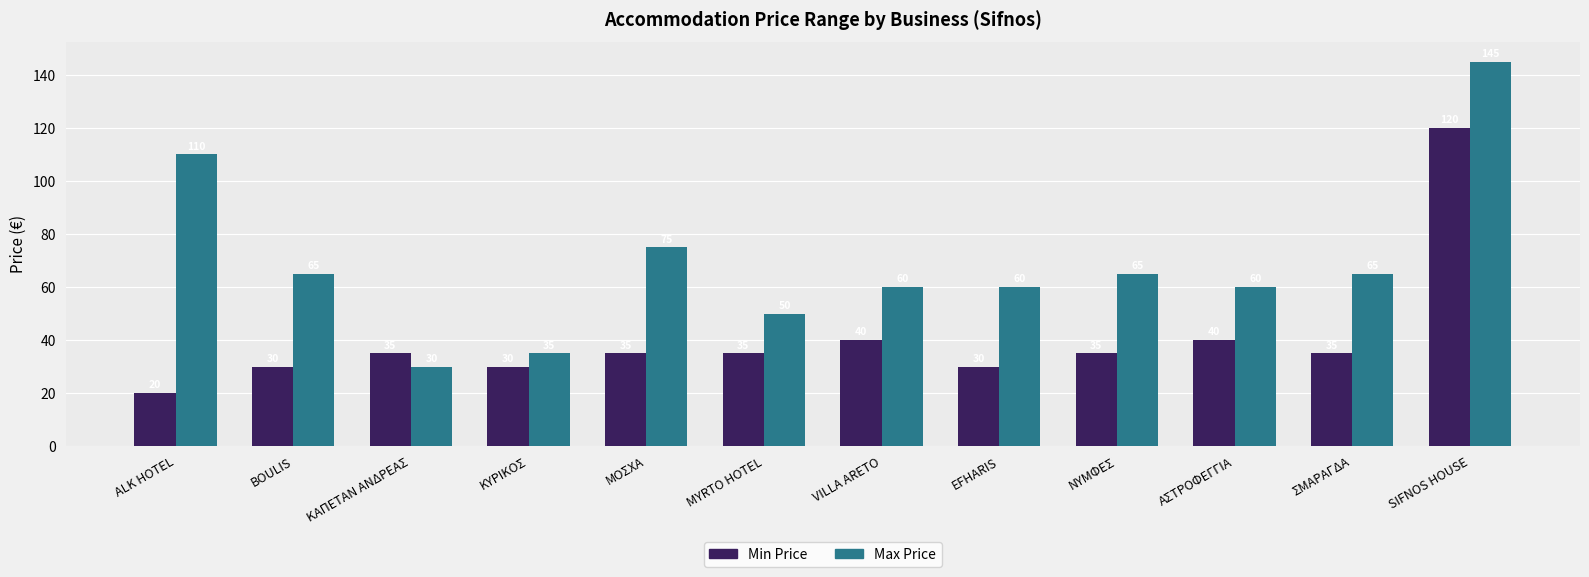

What is the sum of the Max Price values at MYRTO HOTEL and ΣΜΑΡΑΓΔΑ?

115